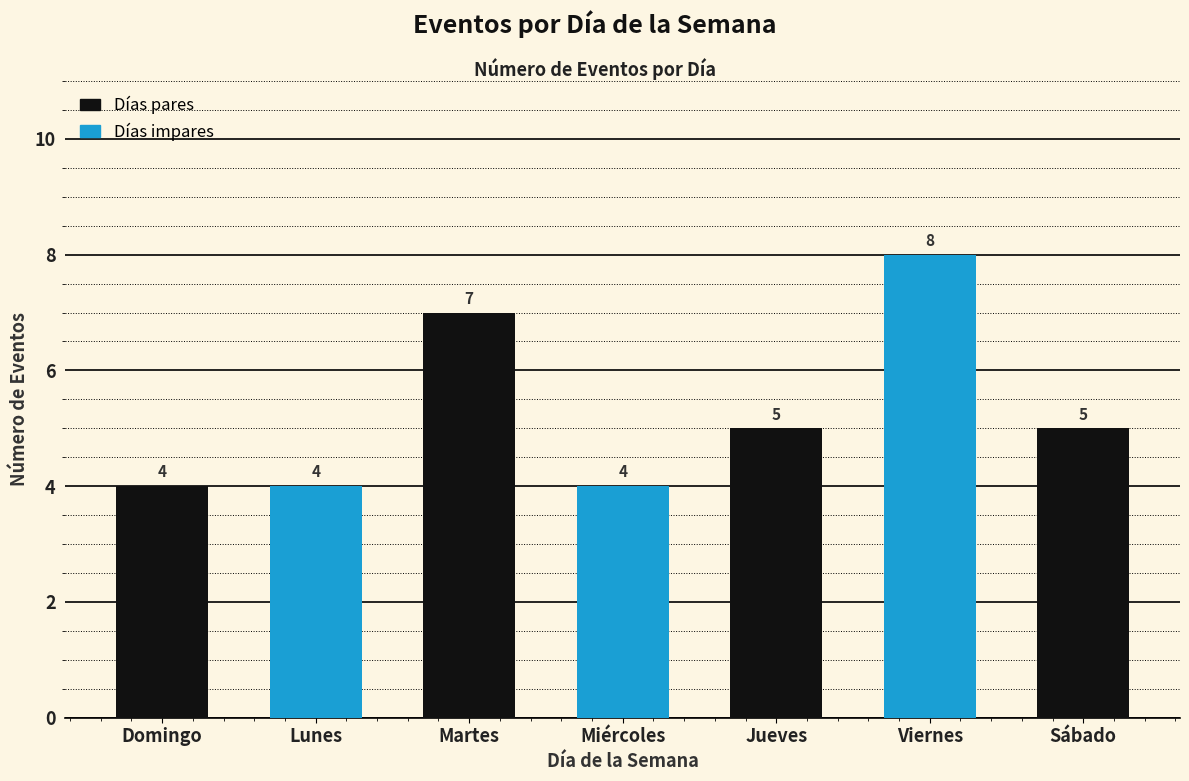

Reading right to left, extract all data points from this chart.

5	8	5	4	7	4	4